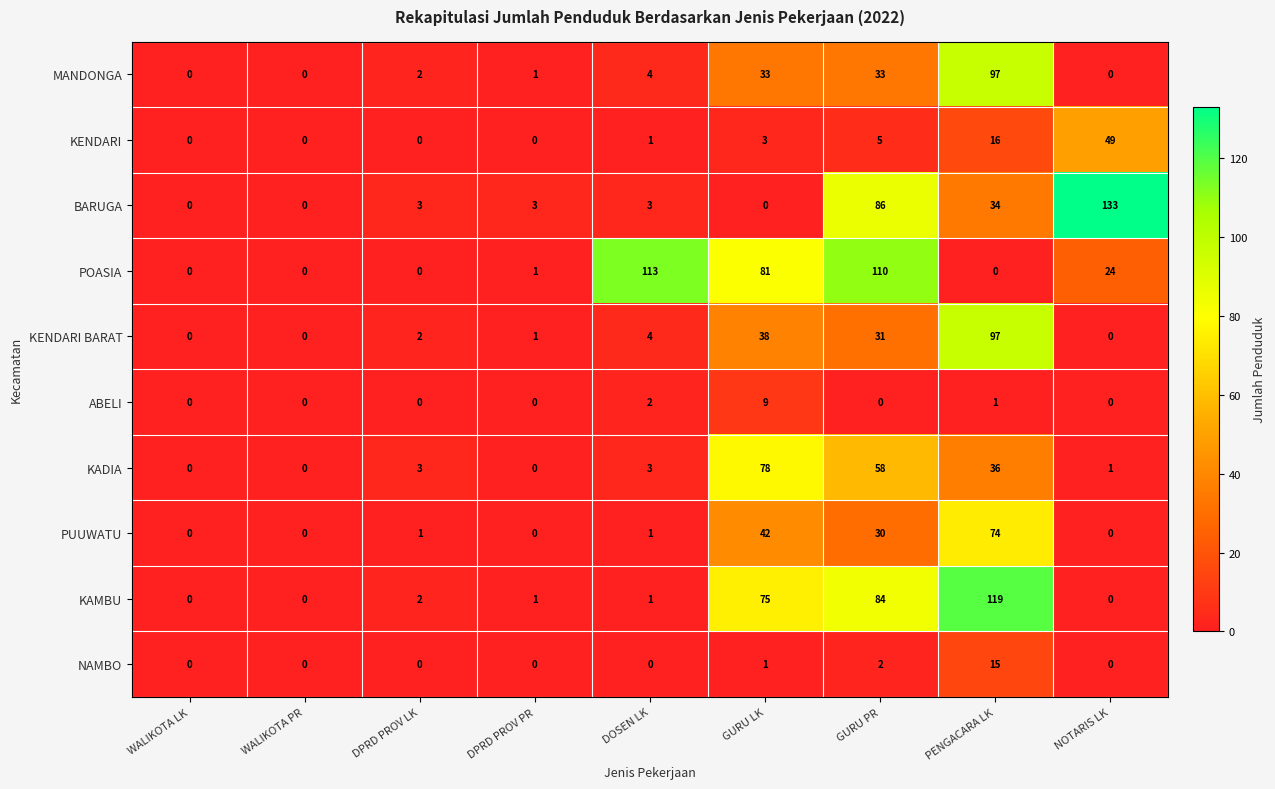

How many distinct data groups are displayed?

10